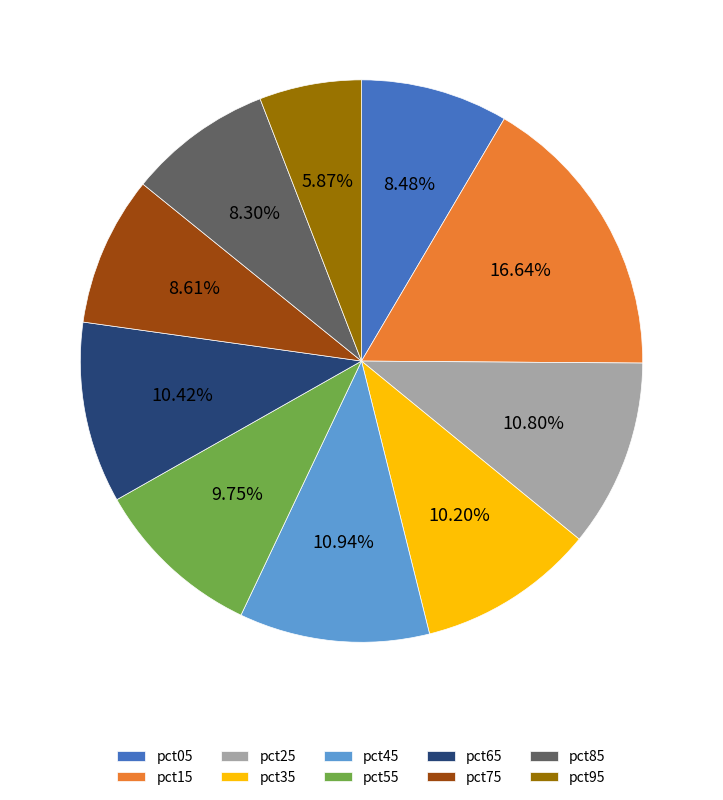

How many slices are in this pie chart?

10